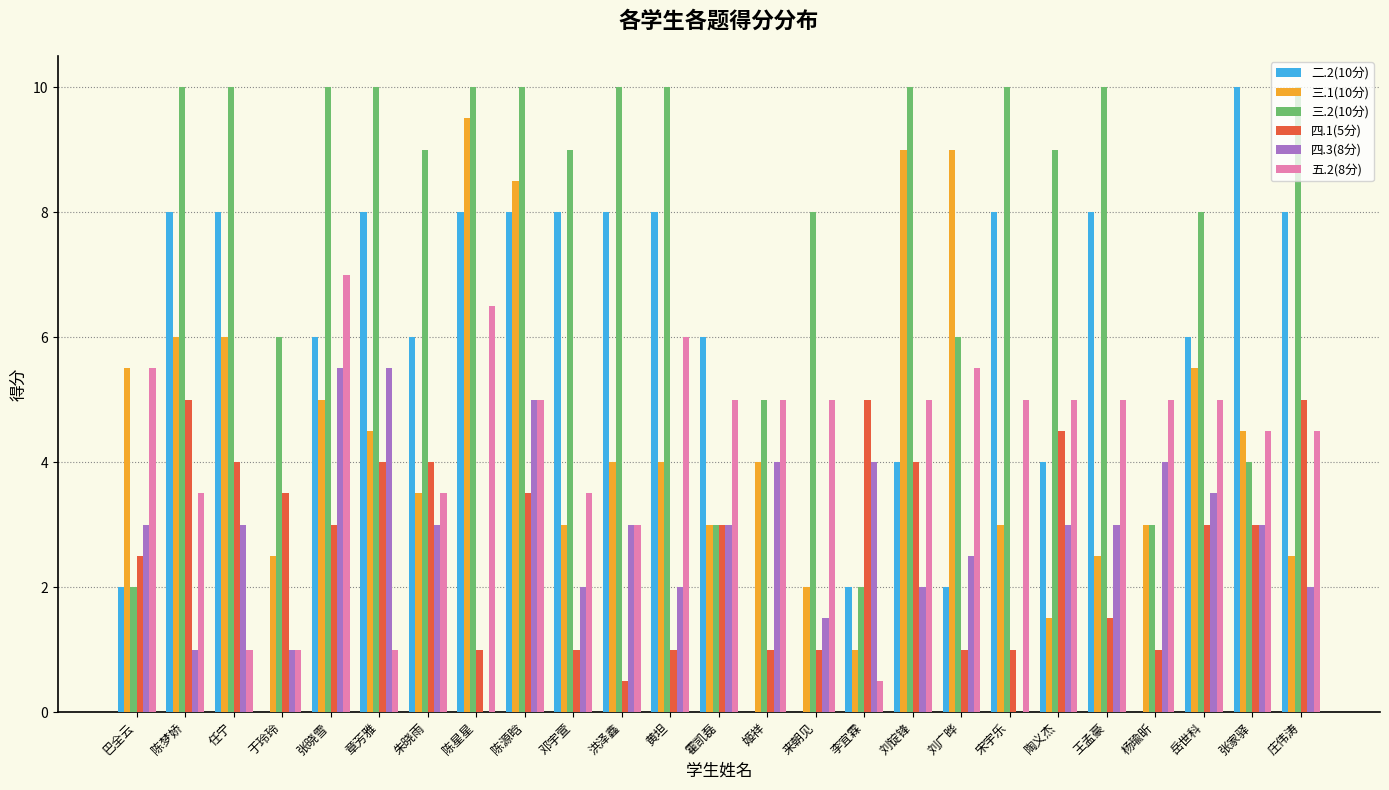

Reading right to left, list all the values displayed in this chart.

二.2(10分): 庄伟涛=8.0	张家驿=10.0	岳世科=6.0	杨瑜昕=0.0	王孟豪=8.0	陶义杰=4.0	宋宇乐=8.0	刘广晔=2.0	刘锭锋=4.0	李宜霖=2.0	来朝见=0.0	姬祥=0.0	霍凯磊=6.0	黄坦=8.0	洪泽鑫=8.0	邓宇萱=8.0	陈源晗=8.0	陈星星=8.0	朱晓雨=6.0	章芳雅=8.0	张晓雪=6.0	于玲玲=0.0	任宁=8.0	陈梦娇=8.0	巴全云=2.0
三.1(10分): 庄伟涛=2.5	张家驿=4.5	岳世科=5.5	杨瑜昕=3.0	王孟豪=2.5	陶义杰=1.5	宋宇乐=3.0	刘广晔=9.0	刘锭锋=9.0	李宜霖=1.0	来朝见=2.0	姬祥=4.0	霍凯磊=3.0	黄坦=4.0	洪泽鑫=4.0	邓宇萱=3.0	陈源晗=8.5	陈星星=9.5	朱晓雨=3.5	章芳雅=4.5	张晓雪=5.0	于玲玲=2.5	任宁=6.0	陈梦娇=6.0	巴全云=5.5
三.2(10分): 庄伟涛=10.0	张家驿=4.0	岳世科=8.0	杨瑜昕=3.0	王孟豪=10.0	陶义杰=9.0	宋宇乐=10.0	刘广晔=6.0	刘锭锋=10.0	李宜霖=2.0	来朝见=8.0	姬祥=5.0	霍凯磊=3.0	黄坦=10.0	洪泽鑫=10.0	邓宇萱=9.0	陈源晗=10.0	陈星星=10.0	朱晓雨=9.0	章芳雅=10.0	张晓雪=10.0	于玲玲=6.0	任宁=10.0	陈梦娇=10.0	巴全云=2.0
四.1(5分): 庄伟涛=5.0	张家驿=3.0	岳世科=3.0	杨瑜昕=1.0	王孟豪=1.5	陶义杰=4.5	宋宇乐=1.0	刘广晔=1.0	刘锭锋=4.0	李宜霖=5.0	来朝见=1.0	姬祥=1.0	霍凯磊=3.0	黄坦=1.0	洪泽鑫=0.5	邓宇萱=1.0	陈源晗=3.5	陈星星=1.0	朱晓雨=4.0	章芳雅=4.0	张晓雪=3.0	于玲玲=3.5	任宁=4.0	陈梦娇=5.0	巴全云=2.5
四.3(8分): 庄伟涛=2.0	张家驿=3.0	岳世科=3.5	杨瑜昕=4.0	王孟豪=3.0	陶义杰=3.0	宋宇乐=0.0	刘广晔=2.5	刘锭锋=2.0	李宜霖=4.0	来朝见=1.5	姬祥=4.0	霍凯磊=3.0	黄坦=2.0	洪泽鑫=3.0	邓宇萱=2.0	陈源晗=5.0	陈星星=0.0	朱晓雨=3.0	章芳雅=5.5	张晓雪=5.5	于玲玲=1.0	任宁=3.0	陈梦娇=1.0	巴全云=3.0
五.2(8分): 庄伟涛=4.5	张家驿=4.5	岳世科=5.0	杨瑜昕=5.0	王孟豪=5.0	陶义杰=5.0	宋宇乐=5.0	刘广晔=5.5	刘锭锋=5.0	李宜霖=0.5	来朝见=5.0	姬祥=5.0	霍凯磊=5.0	黄坦=6.0	洪泽鑫=3.0	邓宇萱=3.5	陈源晗=5.0	陈星星=6.5	朱晓雨=3.5	章芳雅=1.0	张晓雪=7.0	于玲玲=1.0	任宁=1.0	陈梦娇=3.5	巴全云=5.5